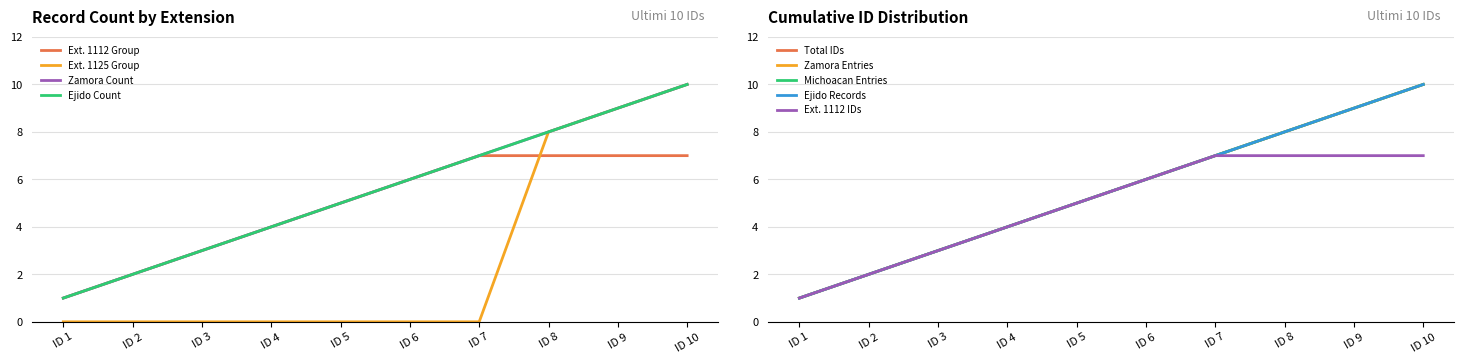

Which series ends up on top after the final intersection of Ext. 1112 - Records 1-7 and Ext. 1125 - Records 8-10?

Ext. 1125 - Records 8-10